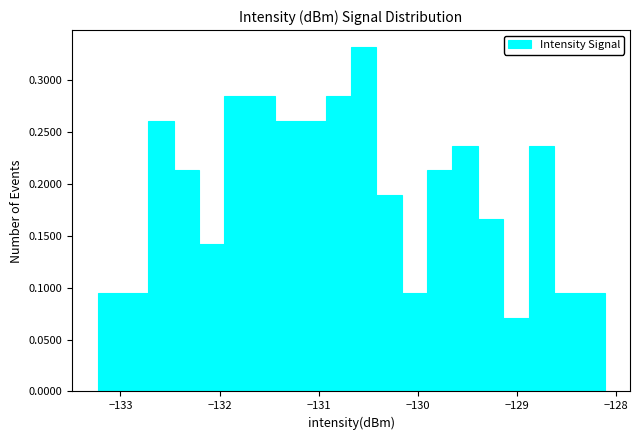

Read against the x-axis, roughly where is the centre of the tallest bar?

-130.5